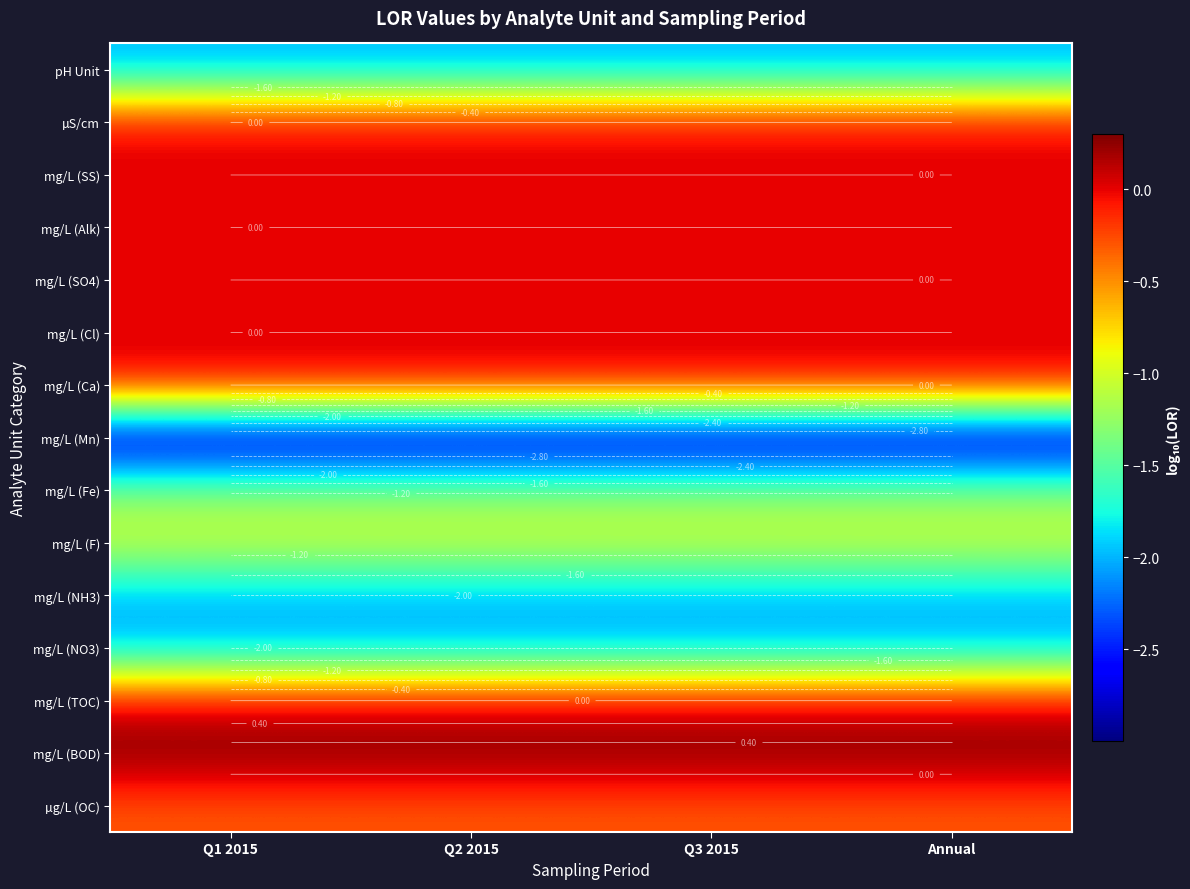

Between Q2 2015 and Q1 2015, which is larger?

Q2 2015